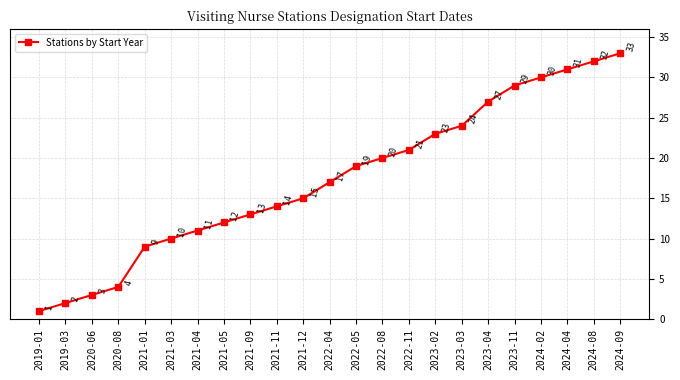

Is this an area chart (filled region under the line)?

No